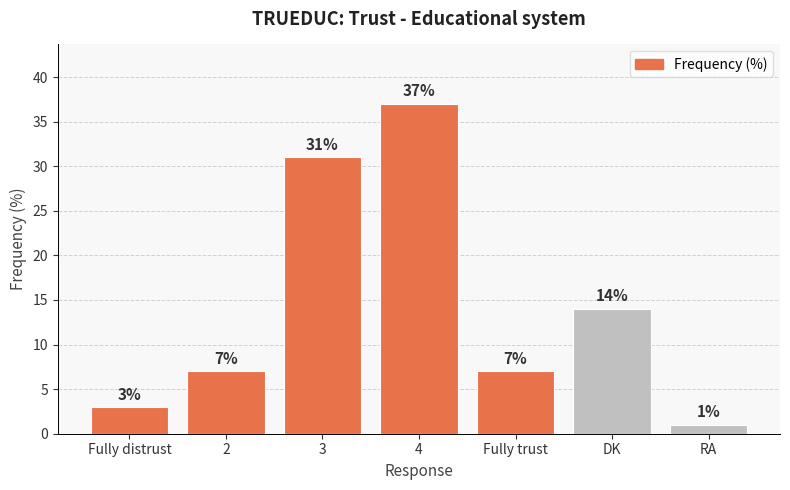

How many distinct data groups are displayed?

1